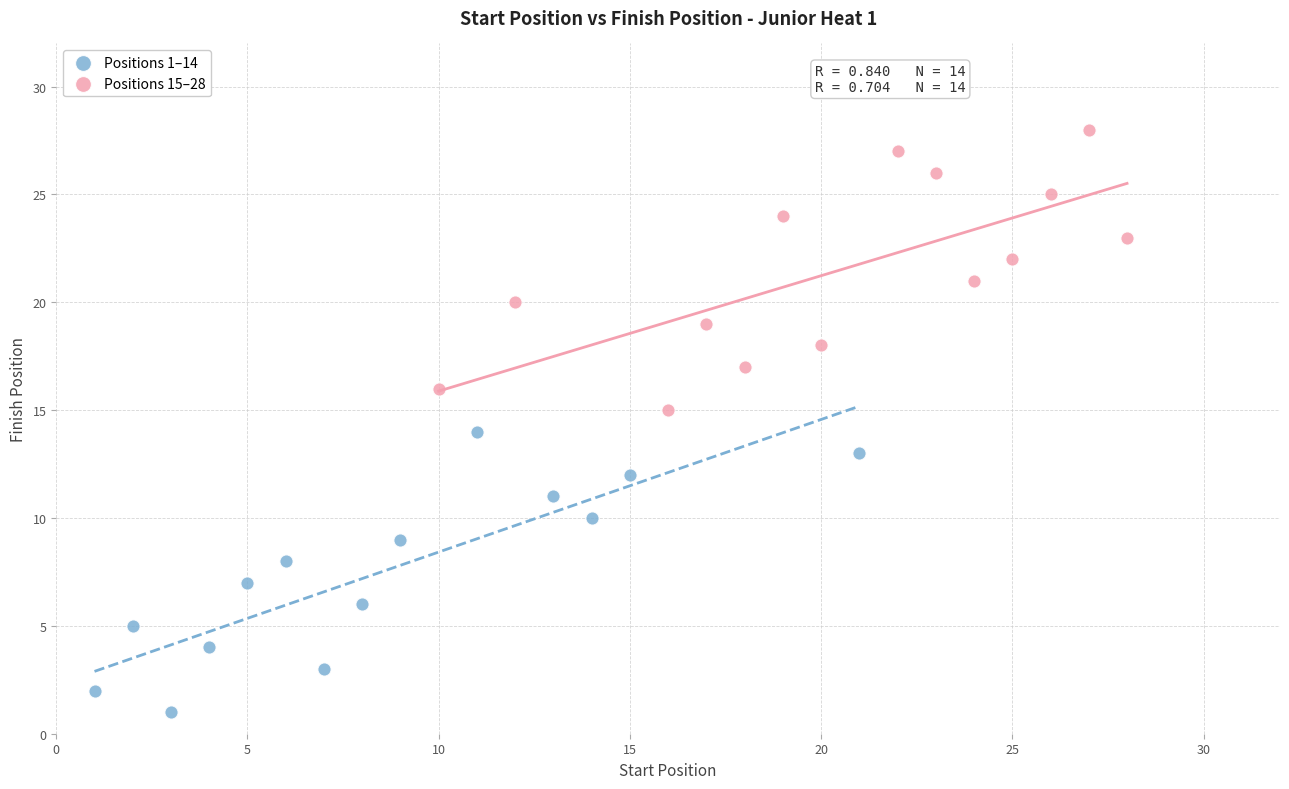

Which series contains the highest Y value?

Positions 15–28